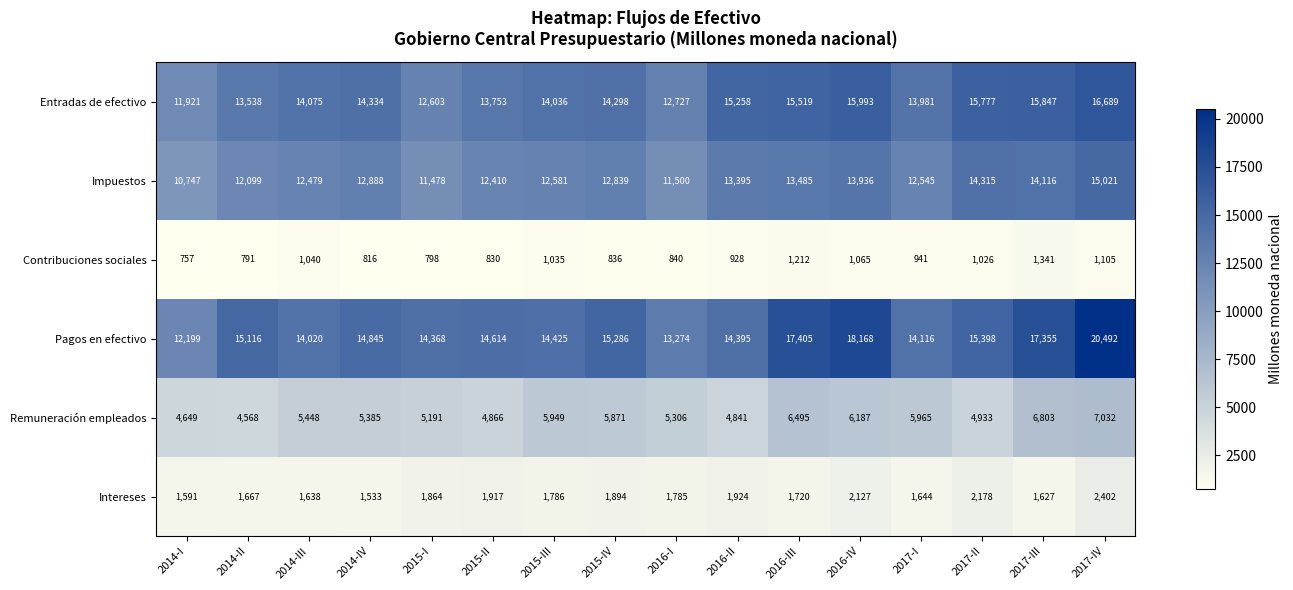

Which label corresponds to the smallest value in the chart?

2014-I